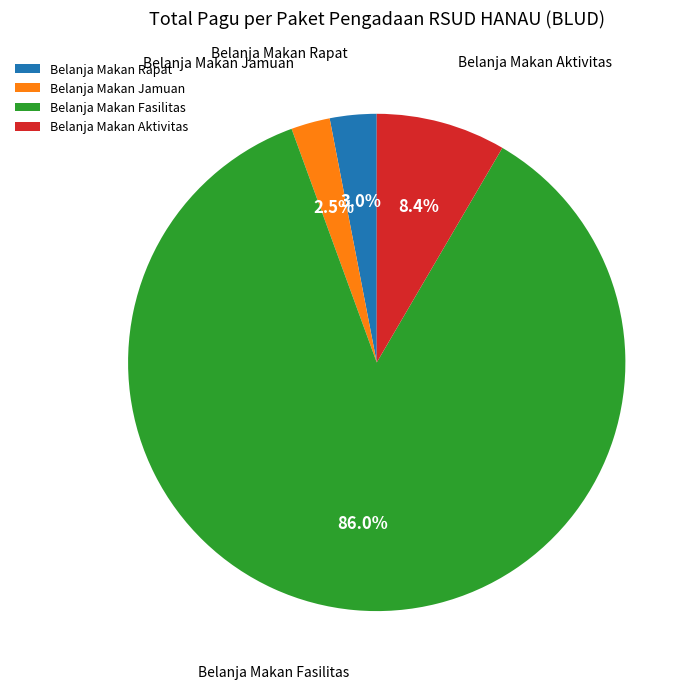

Is the sum of Belanja Makan Jamuan and Belanja Makan Fasilitas greater than half?

Yes